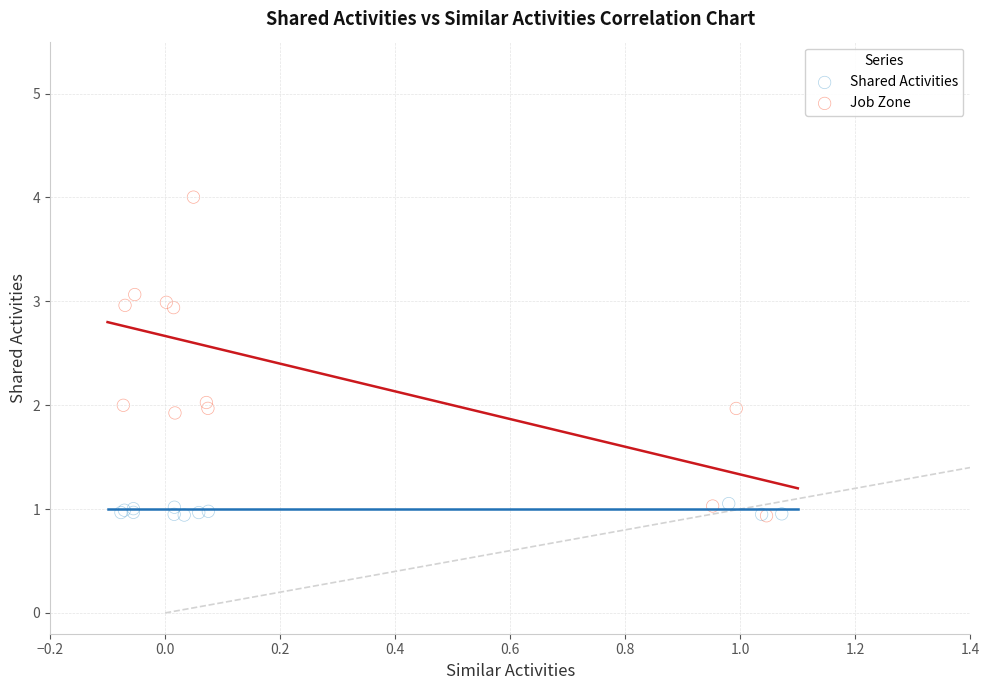

Which series has the widest spread of Y values?

Job Zone